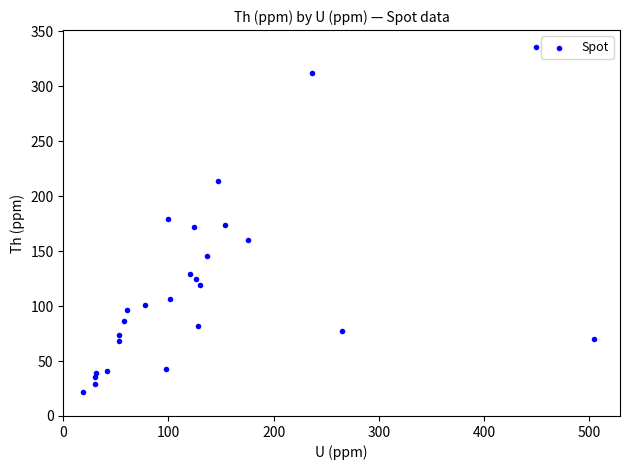

What is the range of X values (max minus min)?

486.3